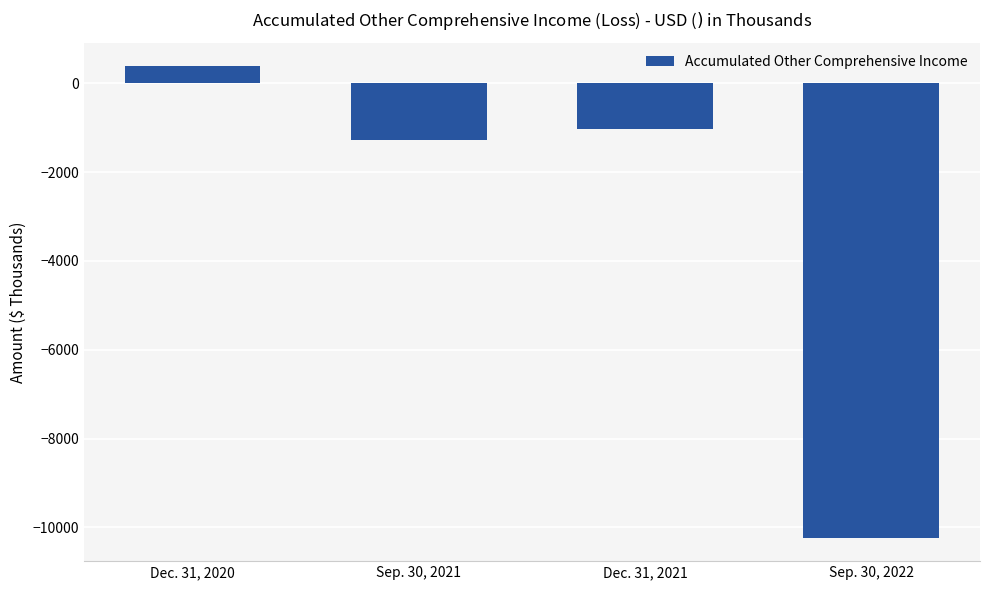

What is the difference between the values at Dec. 31, 2021 and Dec. 31, 2020?

1418